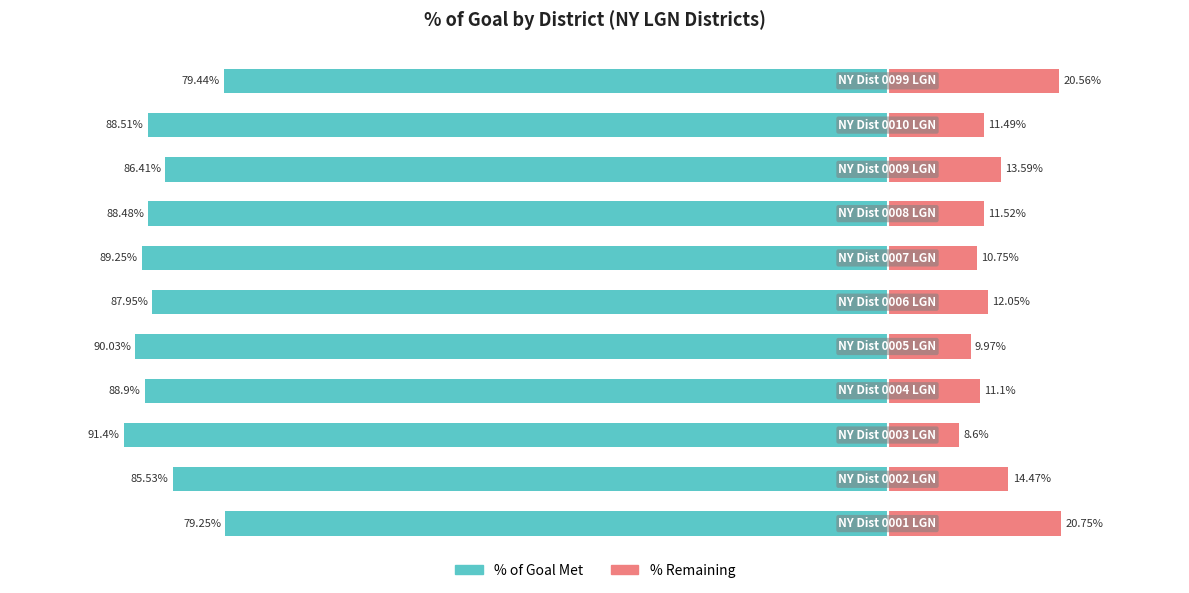

The value of % Remaining at 2 is 8.6. True or false?

True